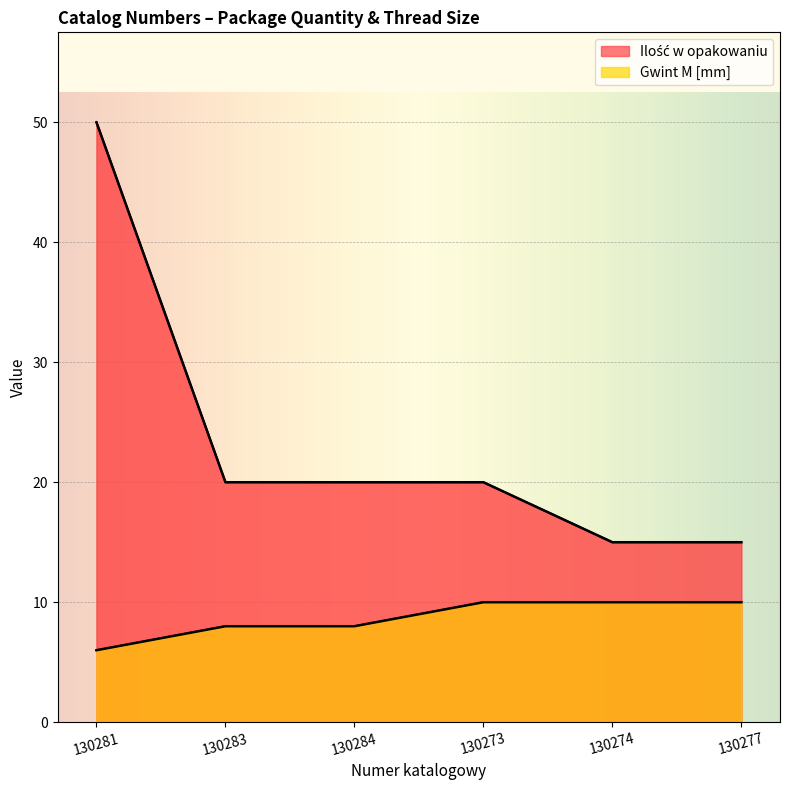

Which series changed the most between 130281 and 130284?

Ilość w opakowaniu